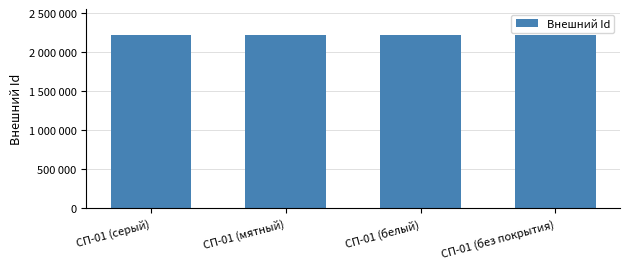

What is the smallest value displayed?

2222266